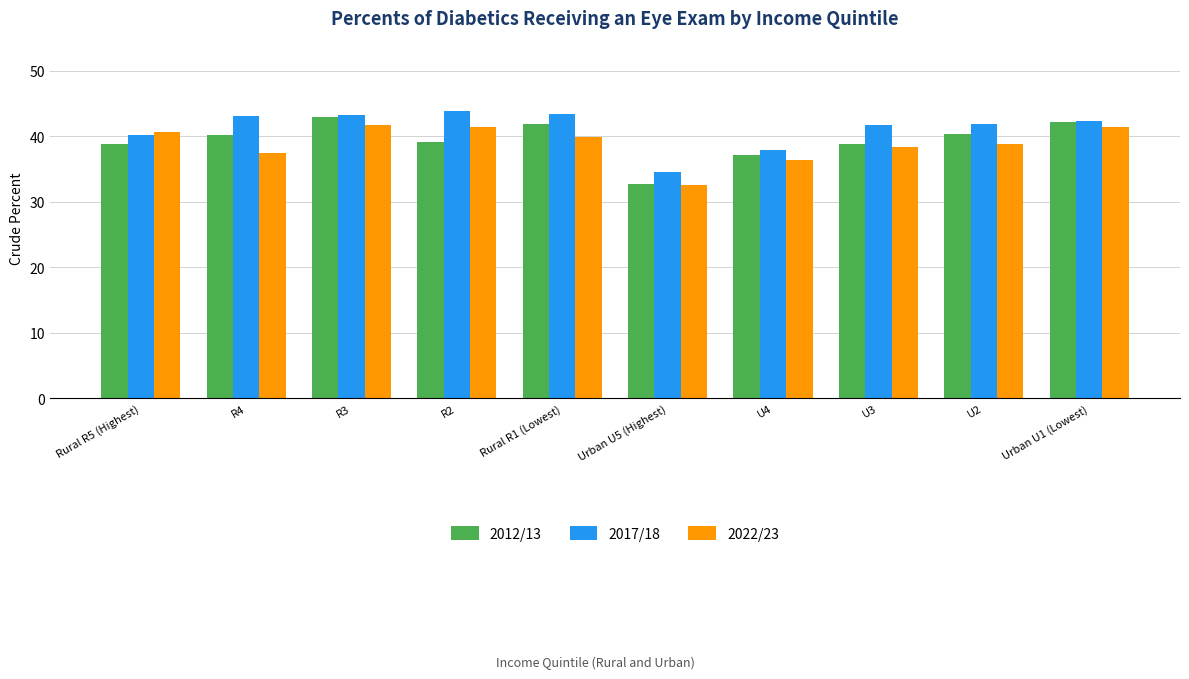

At R2, list the series in order from largest to smallest.

2017/18, 2022/23, 2012/13